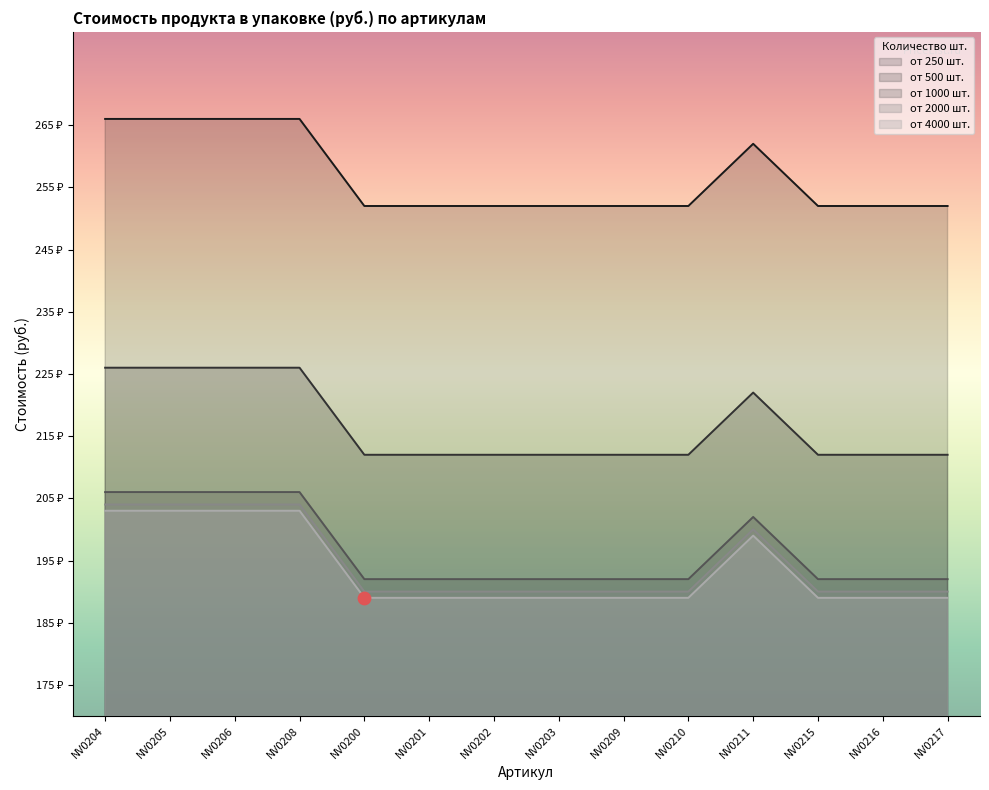

What is the total value across all series at NV0206?

1105